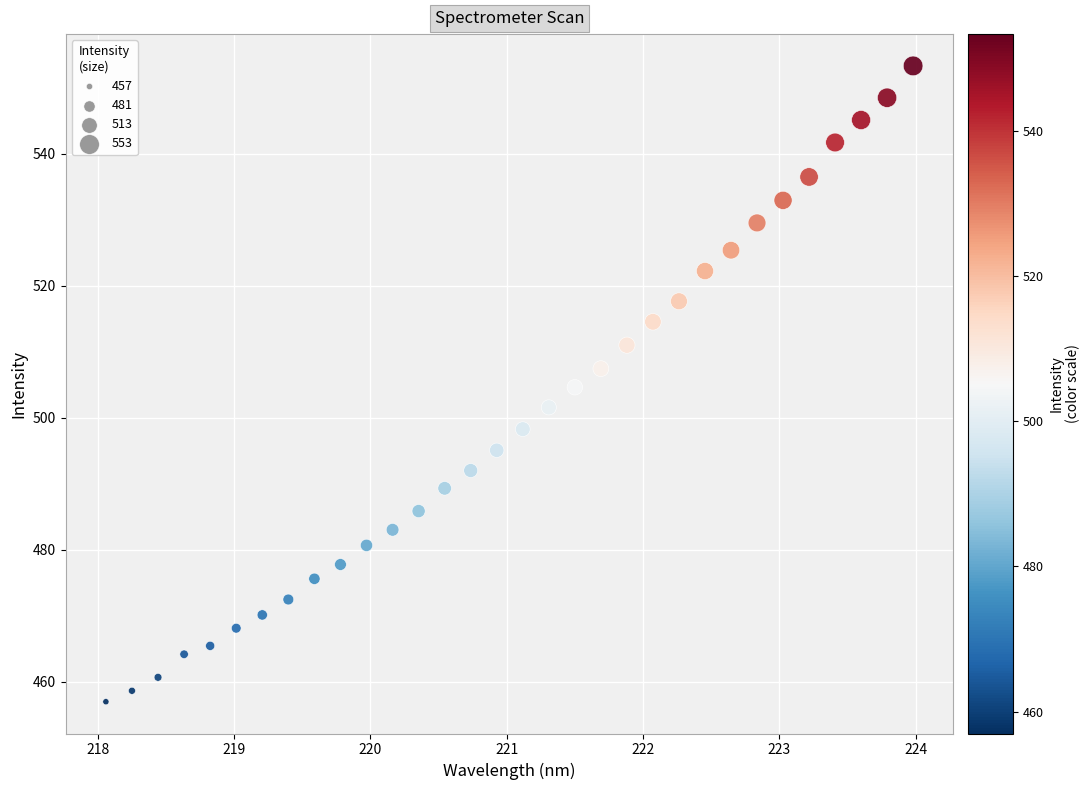

What is the range of X values (max minus min)?

5.9